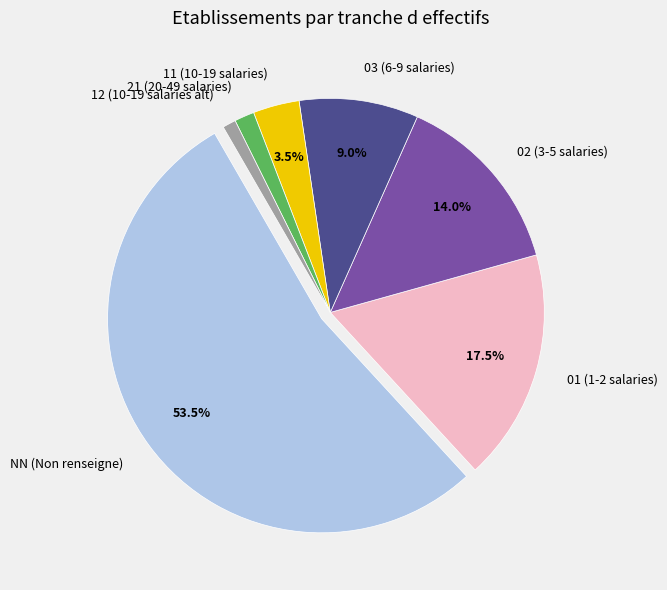

How many segments does this pie chart have?

7